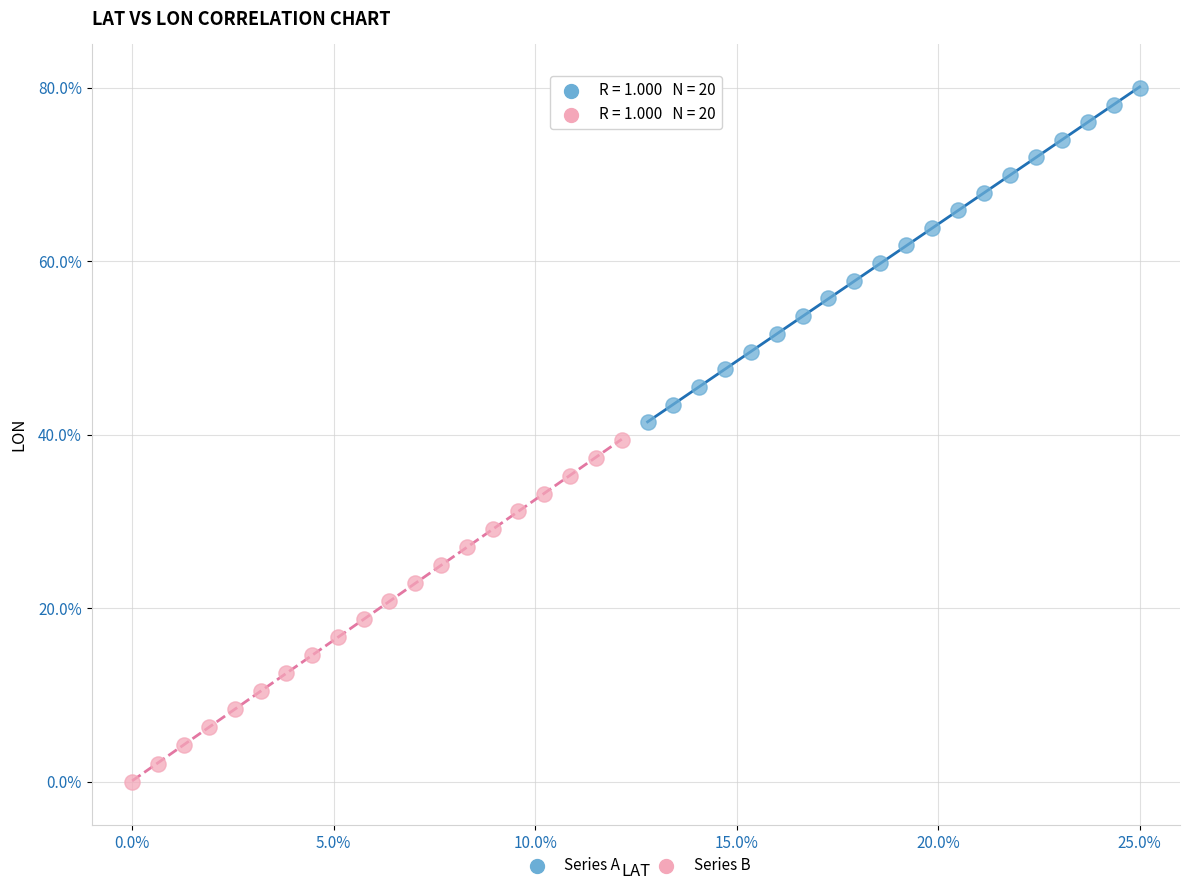

Which series reaches the maximum Y coordinate?

Series A